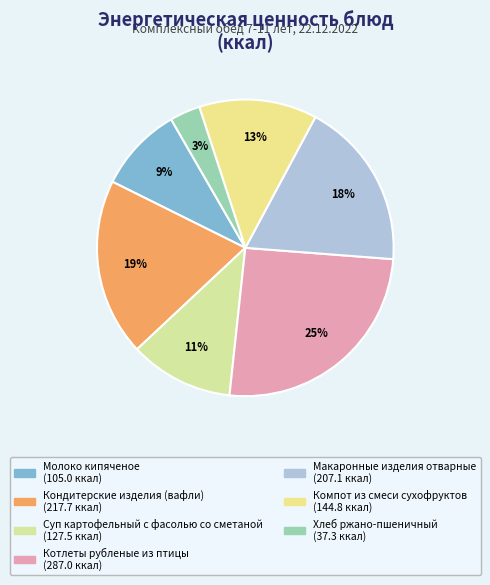

Does Макаронные изделия отварные represent more than half of the total?

No